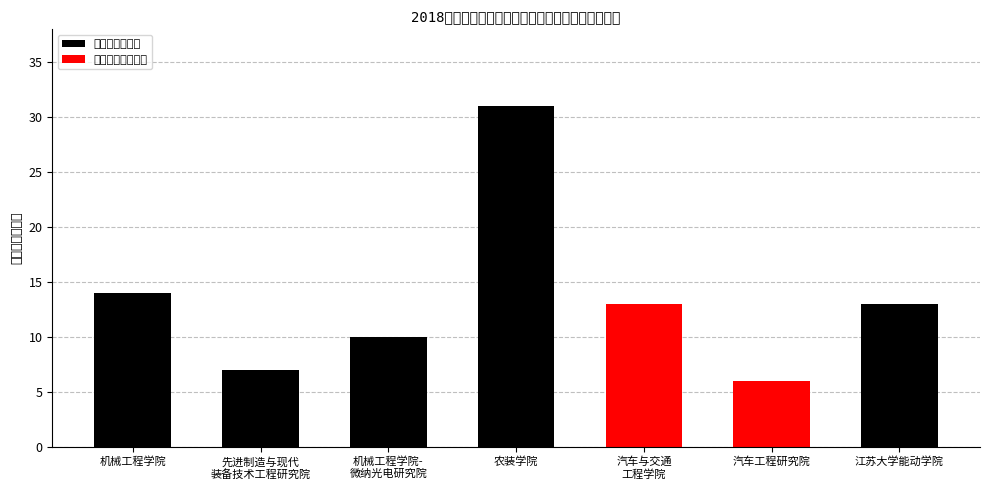

Rank the series by their maximum value, from lowest to highest.

重点招聘单位人数, 各单位招聘人数